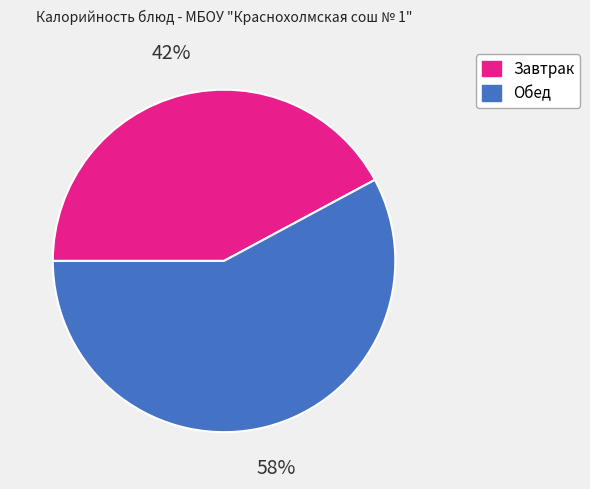

Is it true that Обед is 58% of the pie?

True